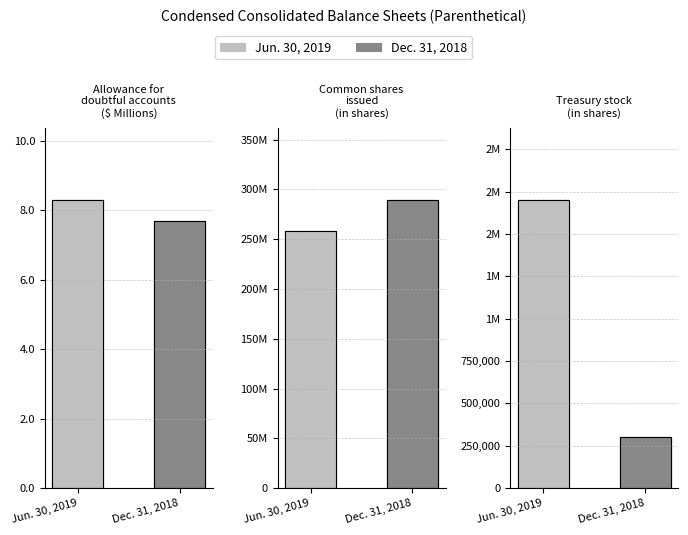

What is the difference between the maximum and minimum values in the Allowance for
doubtful accounts
($ Millions) series?

0.6